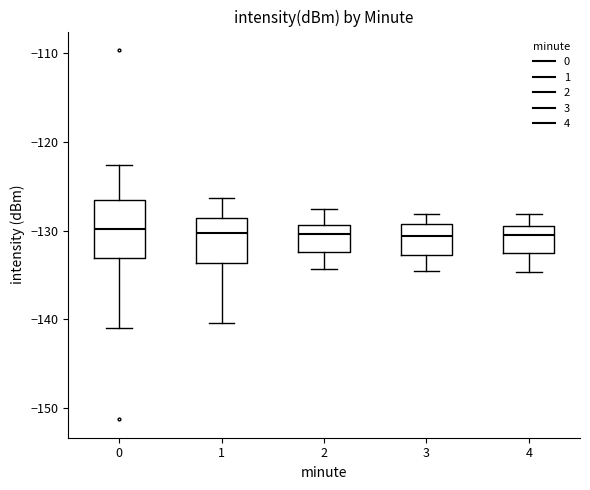

Reading left to right, transcribe this box plot: for each box, give where its median line is, the range the box spans, and where its two whiskers end, as read against the y-axis. The values are not printed on the chart, so give them approximately, as read against the axis.

0: median -130, box -133 to -127, whiskers -141 to -123
1: median -130, box -134 to -129, whiskers -140 to -126
2: median -130, box -132 to -129, whiskers -134 to -128
3: median -131, box -133 to -129, whiskers -135 to -128
4: median -130 (just below the box's upper edge), box -133 to -130, whiskers -135 to -128